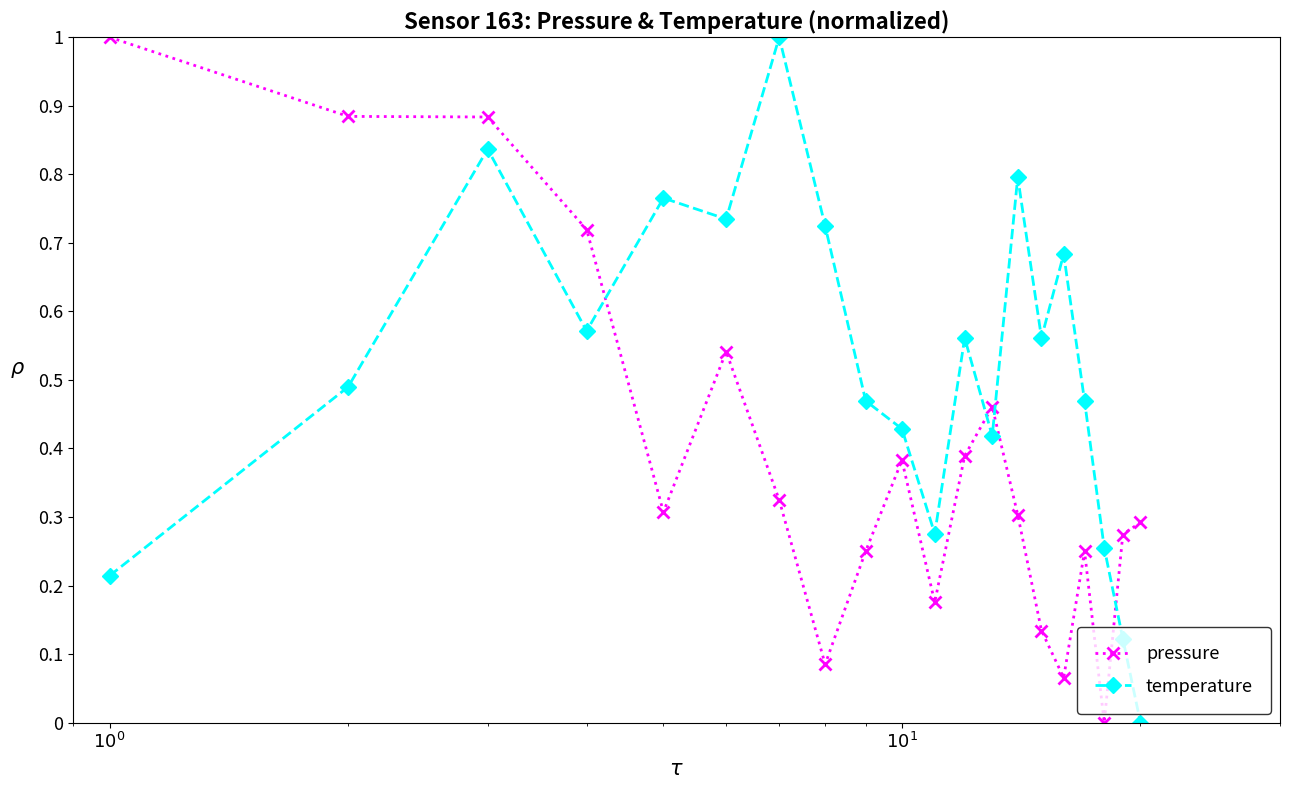

How many lines are shown in the chart?

2